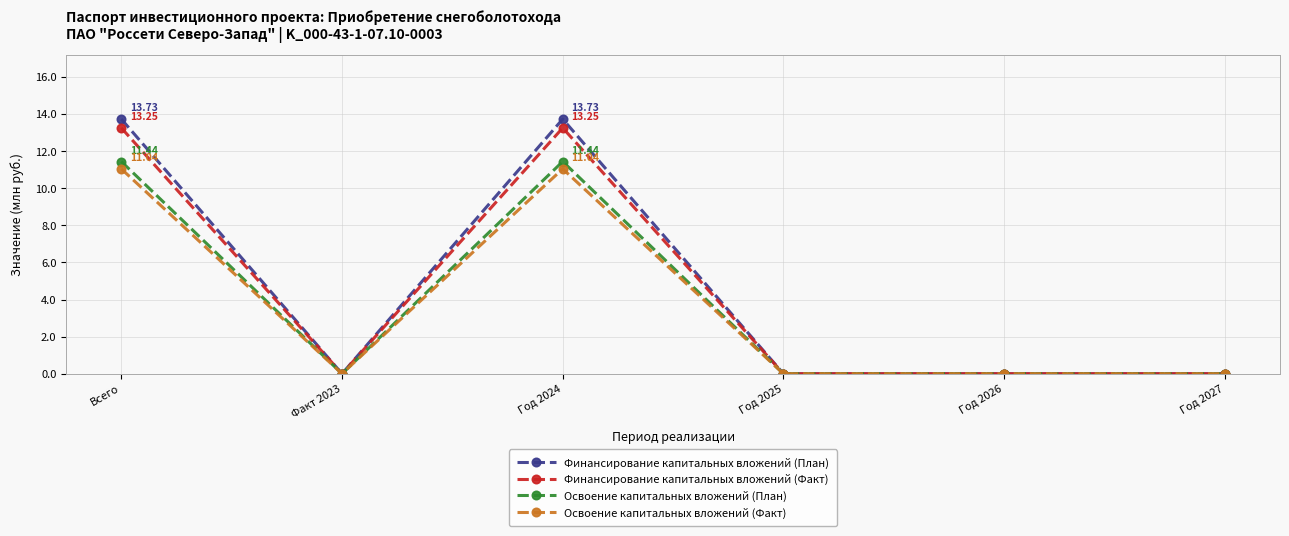

What are all the series names shown in the legend?

Финансирование капитальных вложений (План), Финансирование капитальных вложений (Факт), Освоение капитальных вложений (План), Освоение капитальных вложений (Факт)